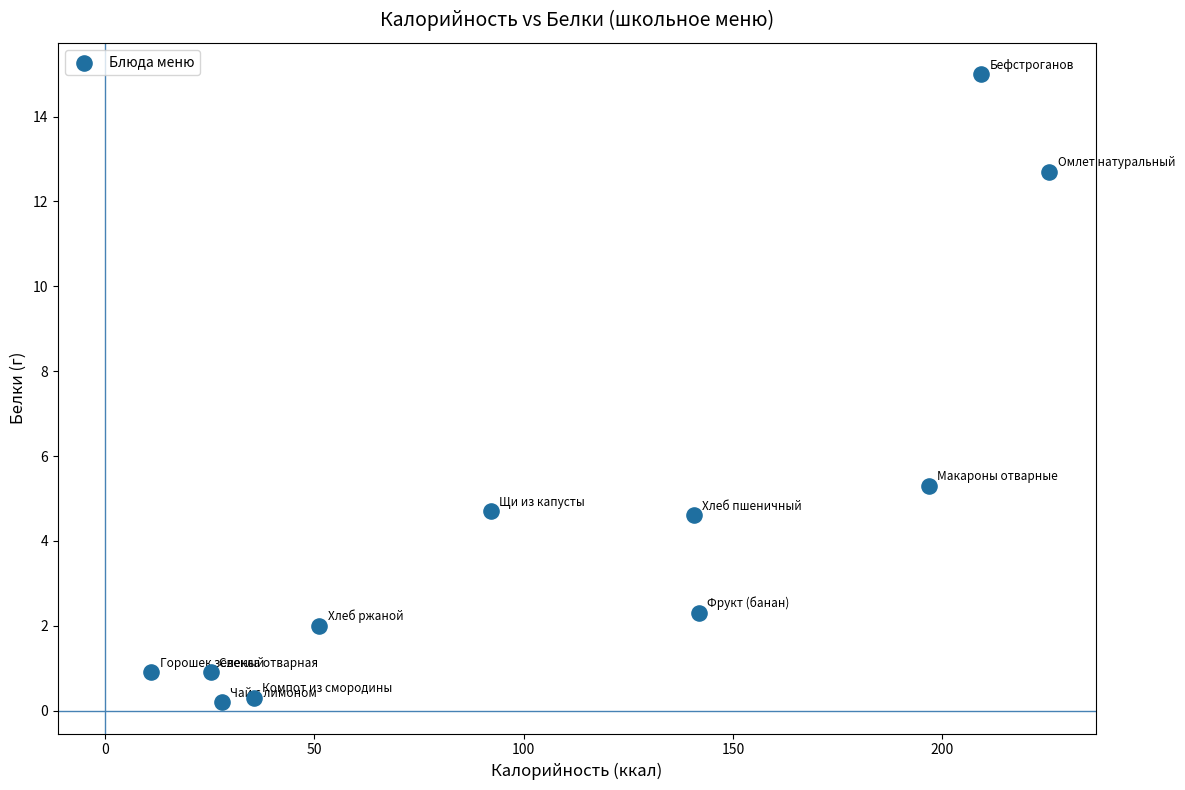

What is the range of Y values (max minus min)?

14.8